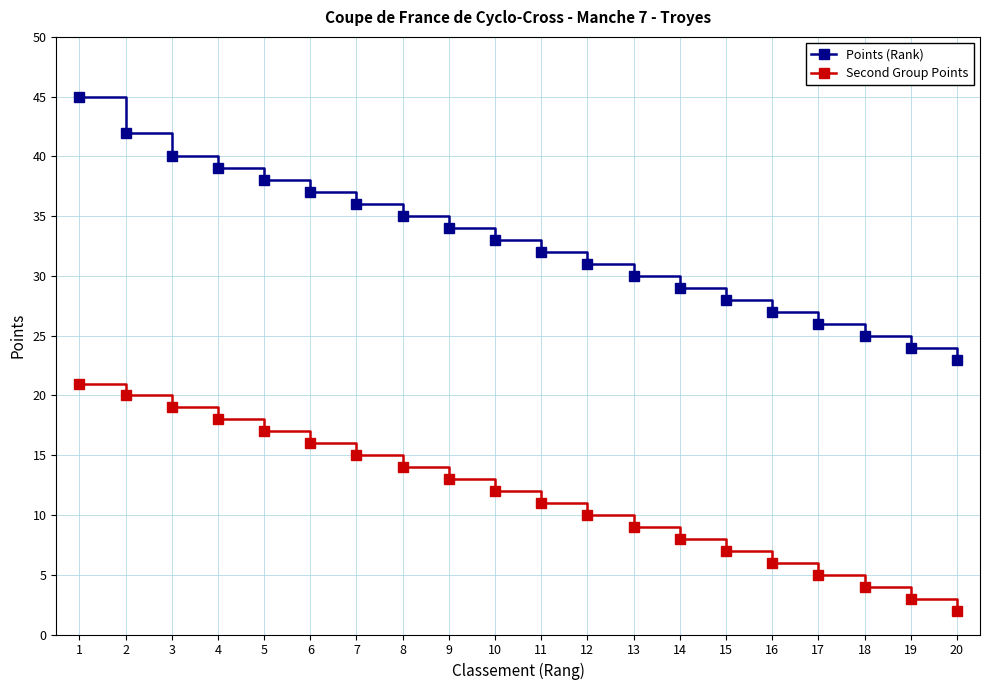

True or false: Points (Rank) has more than 0 interior local peaks.

False